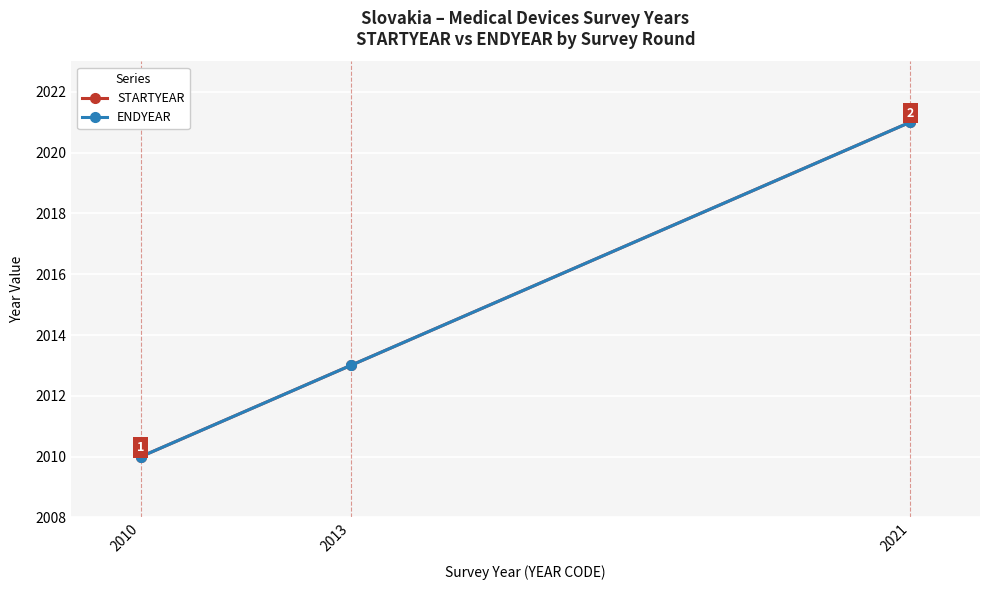

Is it true that ENDYEAR equals 2010 at 2010?

True